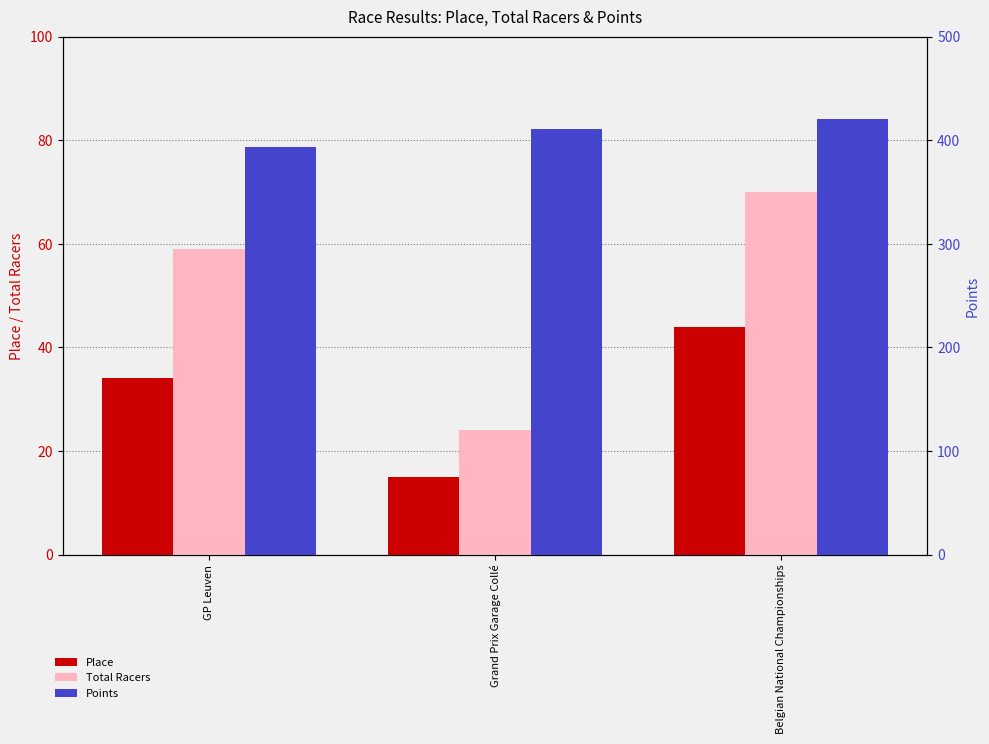

What is the sum of the Points values at Grand Prix Garage Collé and Belgian National Championships?

831.0